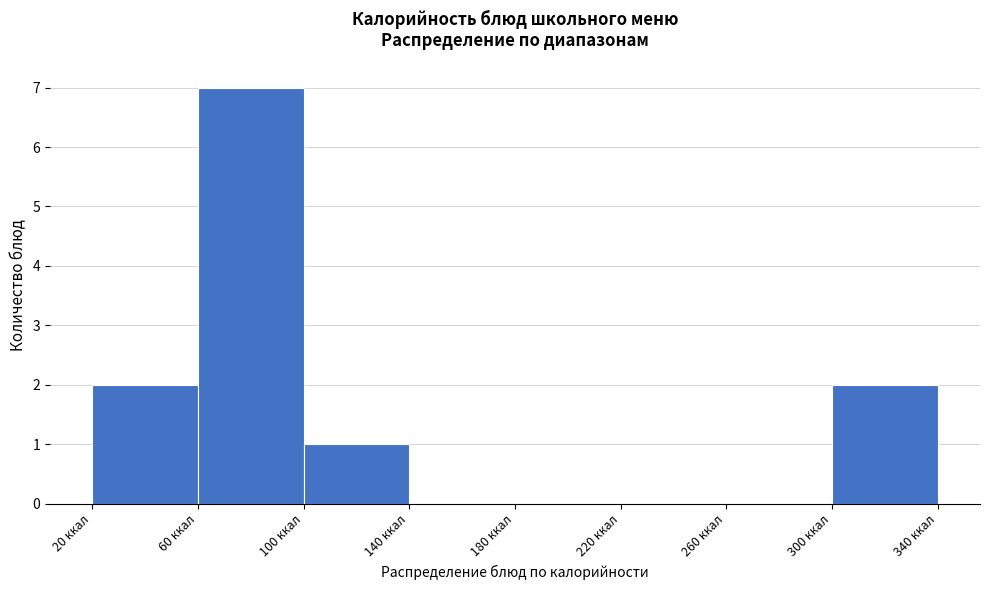

Over which range of the x-axis is the bar tallest?

60 to 100